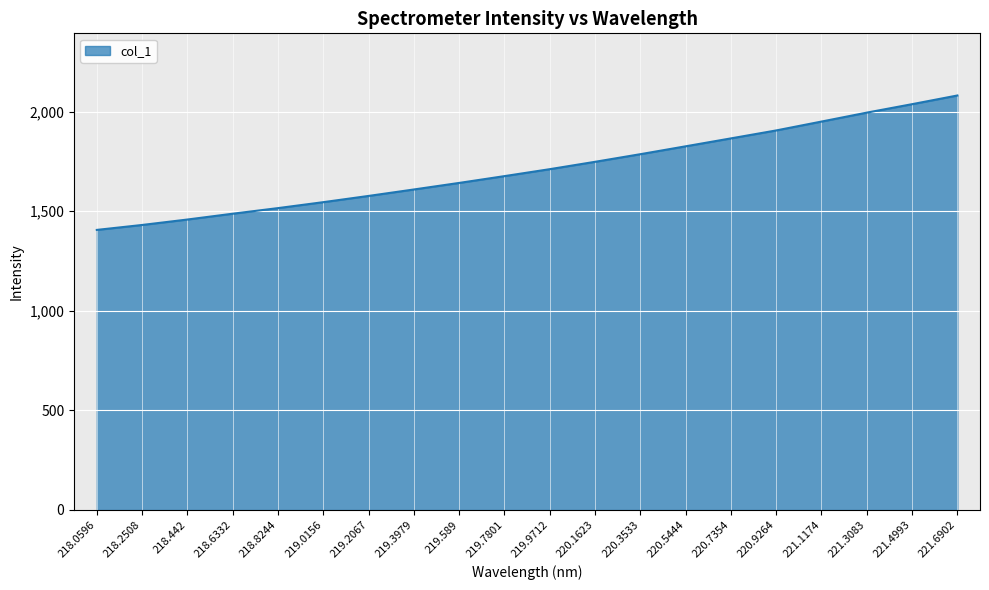

Reading left to right, transcribe all the data shown in this chart.

1406.0	1430.8	1458.1	1487.3	1515.5	1545.3	1576.6	1609.1	1642.0	1676.1	1711.0	1748.0	1786.3	1825.8	1865.6	1905.6	1950.2	1995.0	2037.5	2081.1